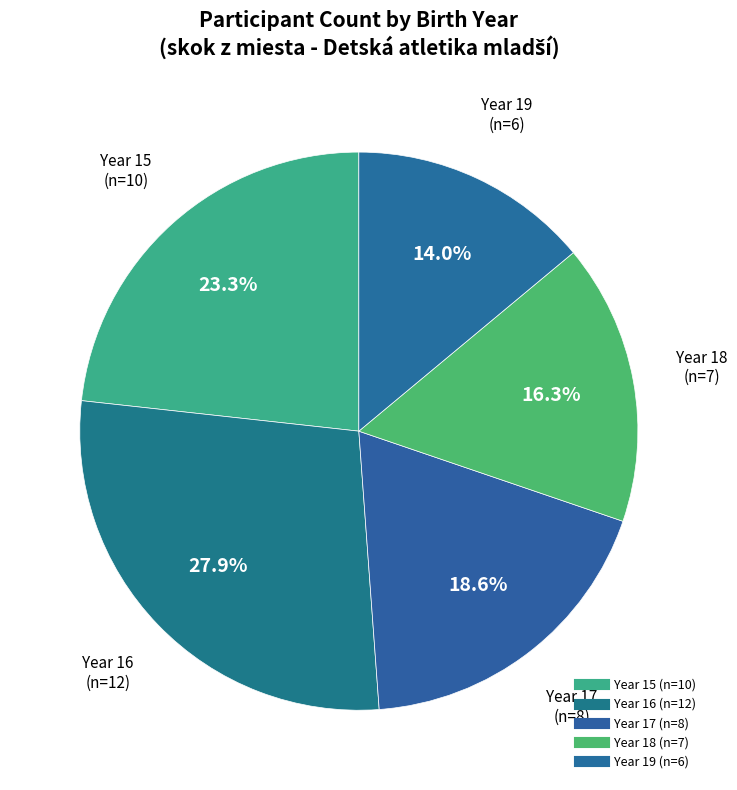

How many slices are in this pie chart?

5